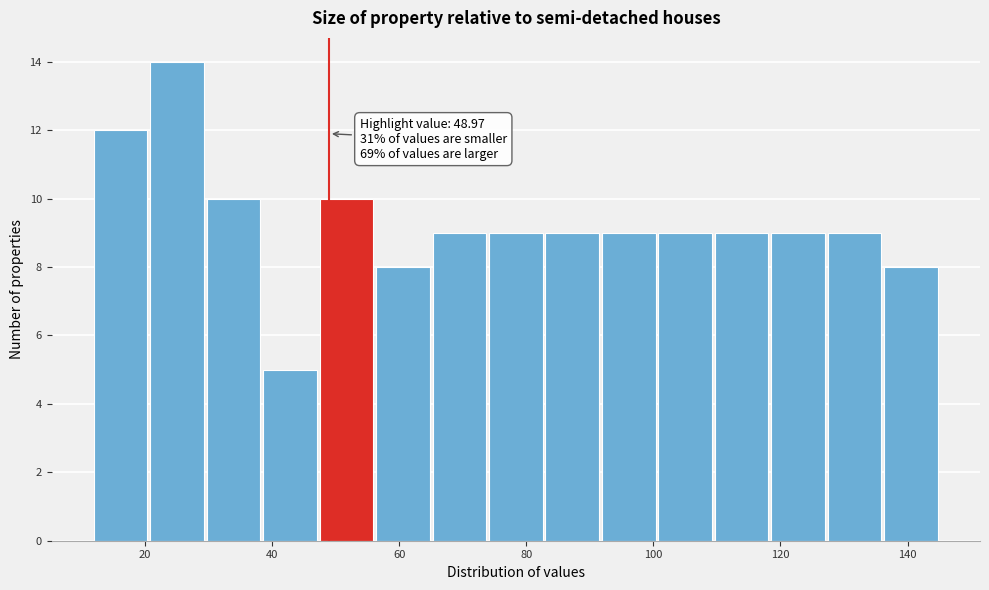

Over which range of the x-axis is the bar tallest?

20 to 30